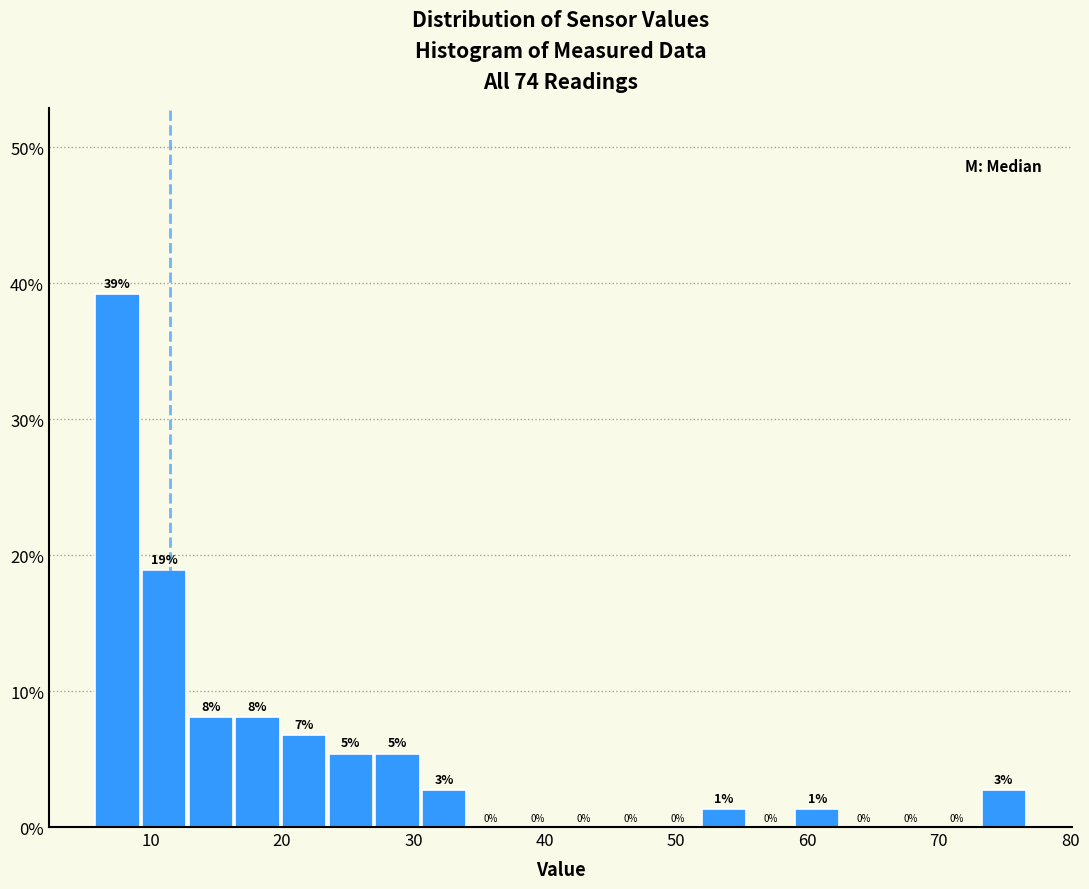

Around what value on the x-axis is the tallest bar? Give the approximate position of its centre, as read against the axis.

7